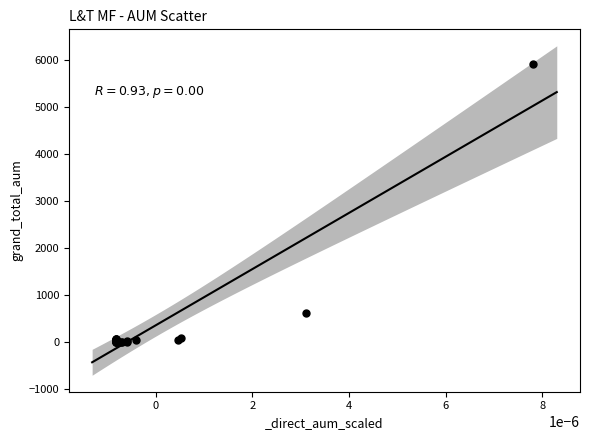

What Y value in the scatter plot is closest to 2965?

635.9